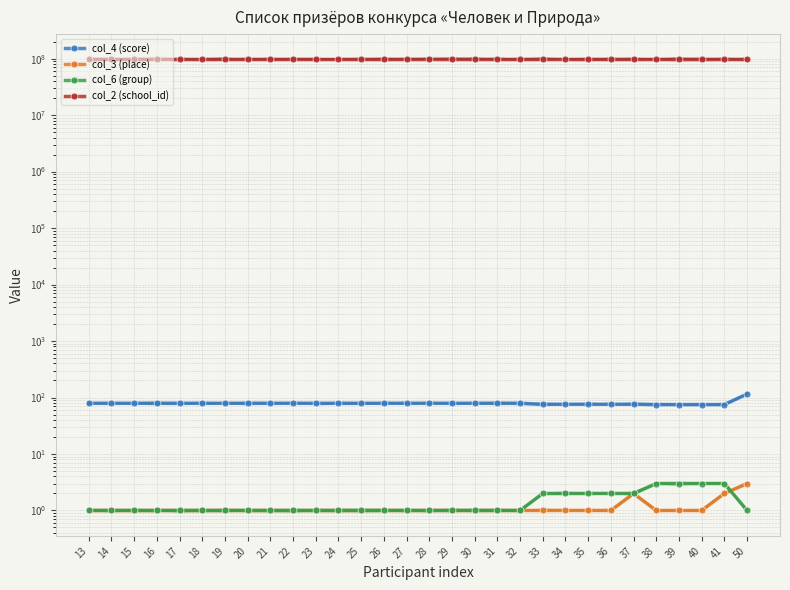

What is the approximate value of col_2 (school_id) at 50?

98016342